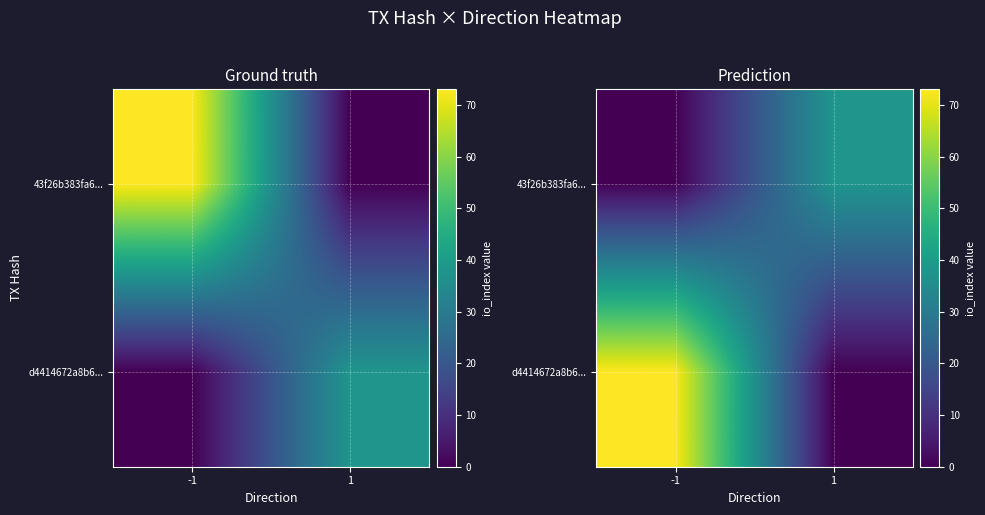

How many distinct data groups are displayed?

2